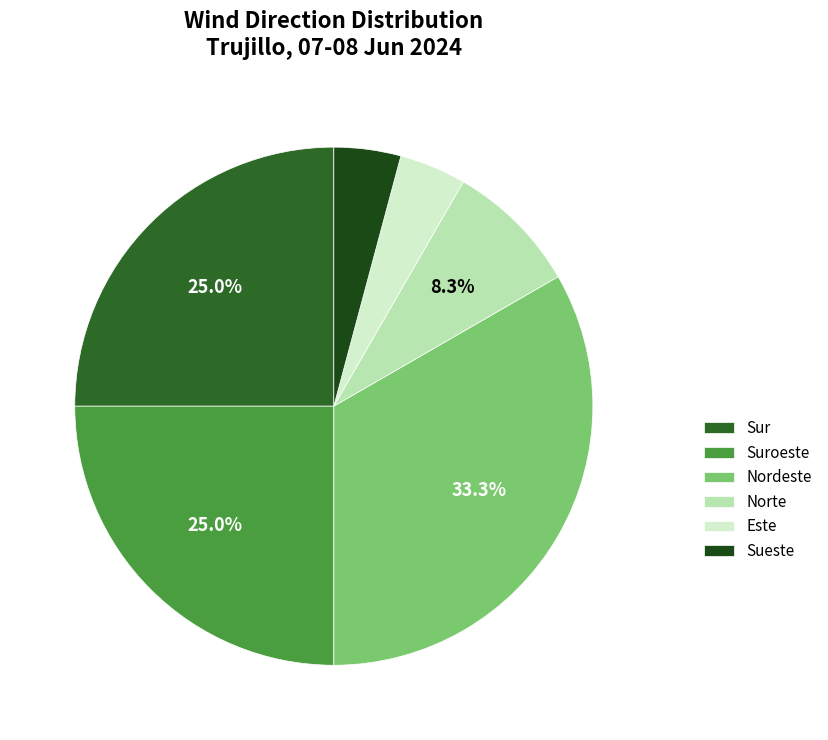

To the nearest percent, what portion does Suroeste represent?

25%